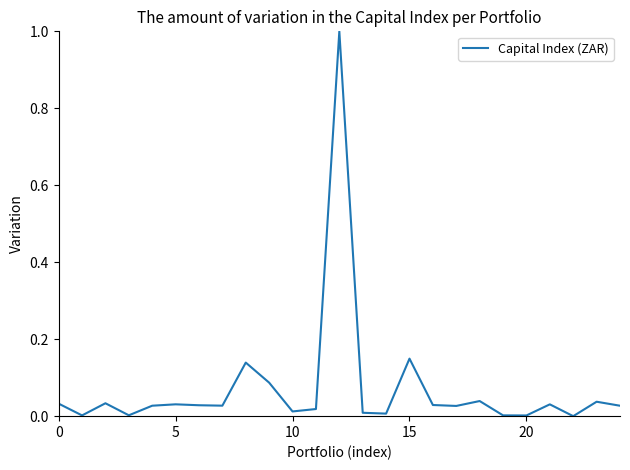

Is this an area chart (filled region under the line)?

No